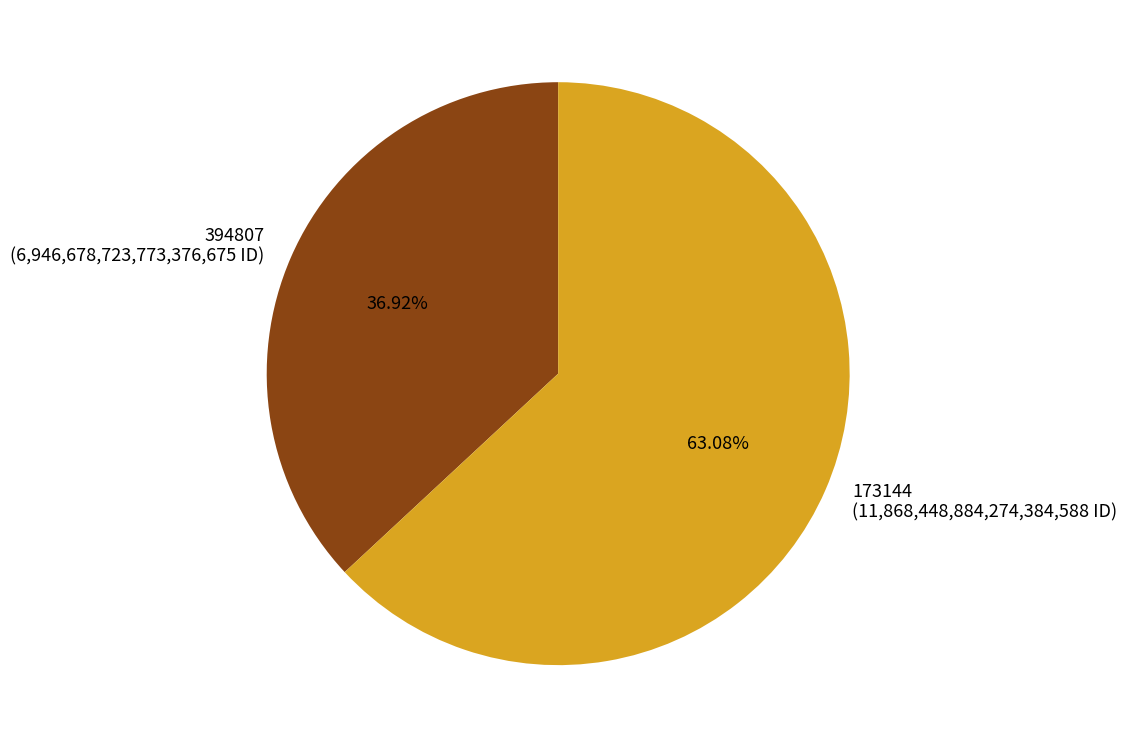

What portion of the pie excludes 394807?

63.1%